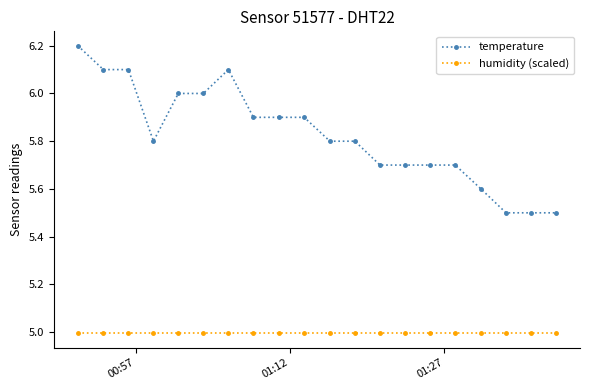

What is the value of the temperature point at the 16th from the left?

5.7